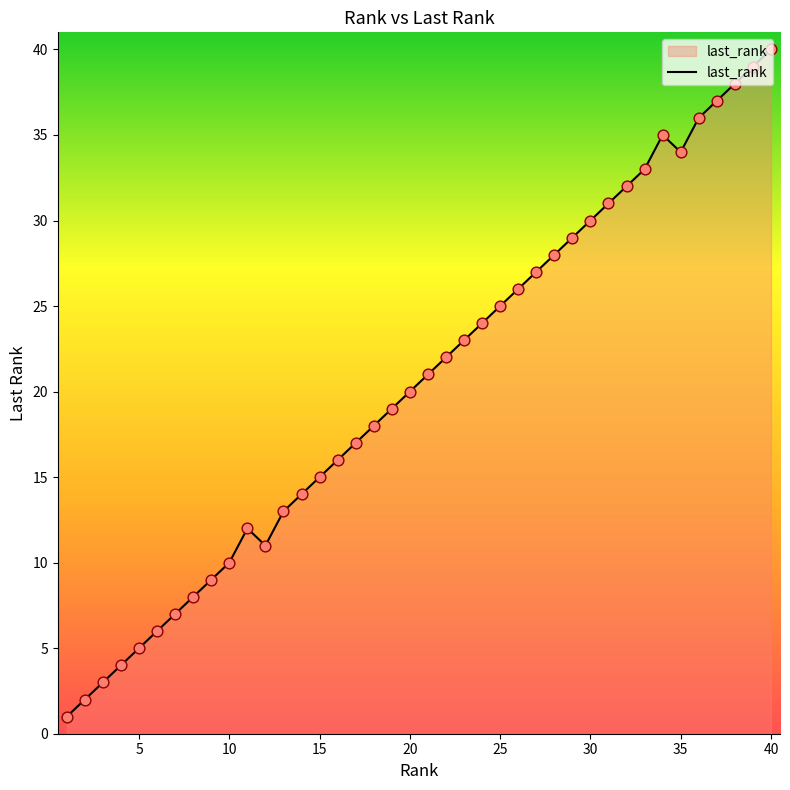

What is the greatest value displayed?

40